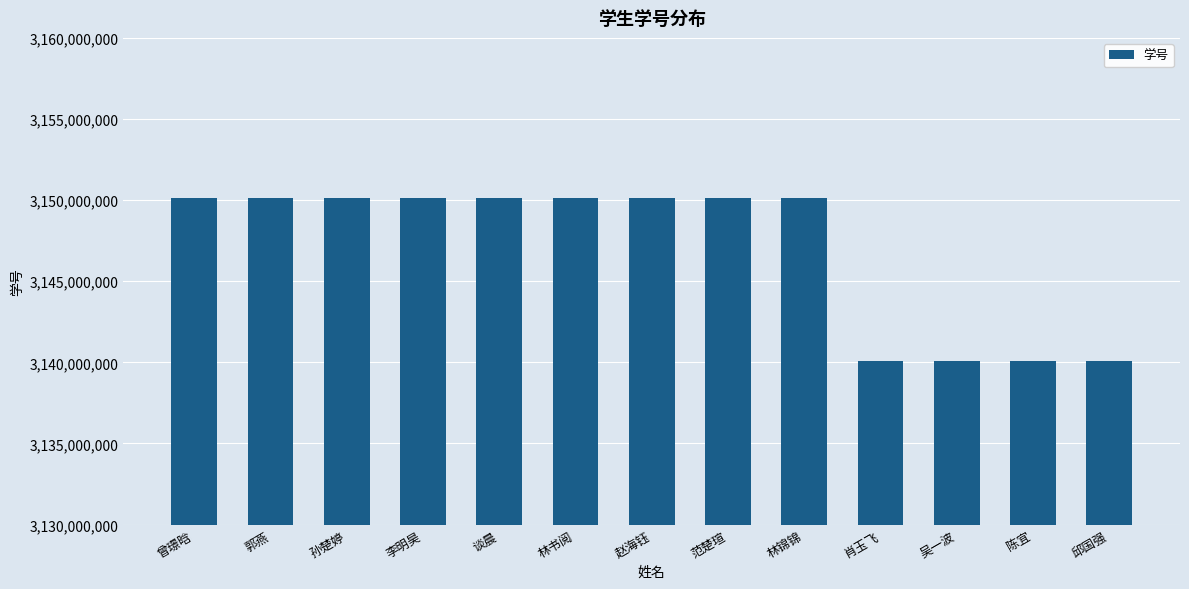

Approximately how many times larger is the value at 赵海钰 compared to 邱国强?

1.0